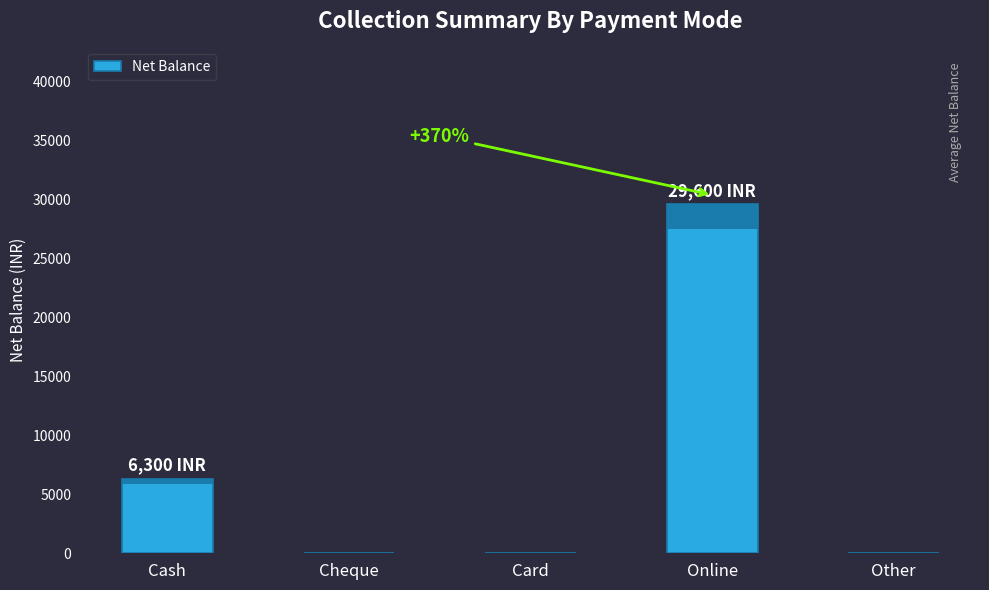

What is the greatest value displayed?

29600